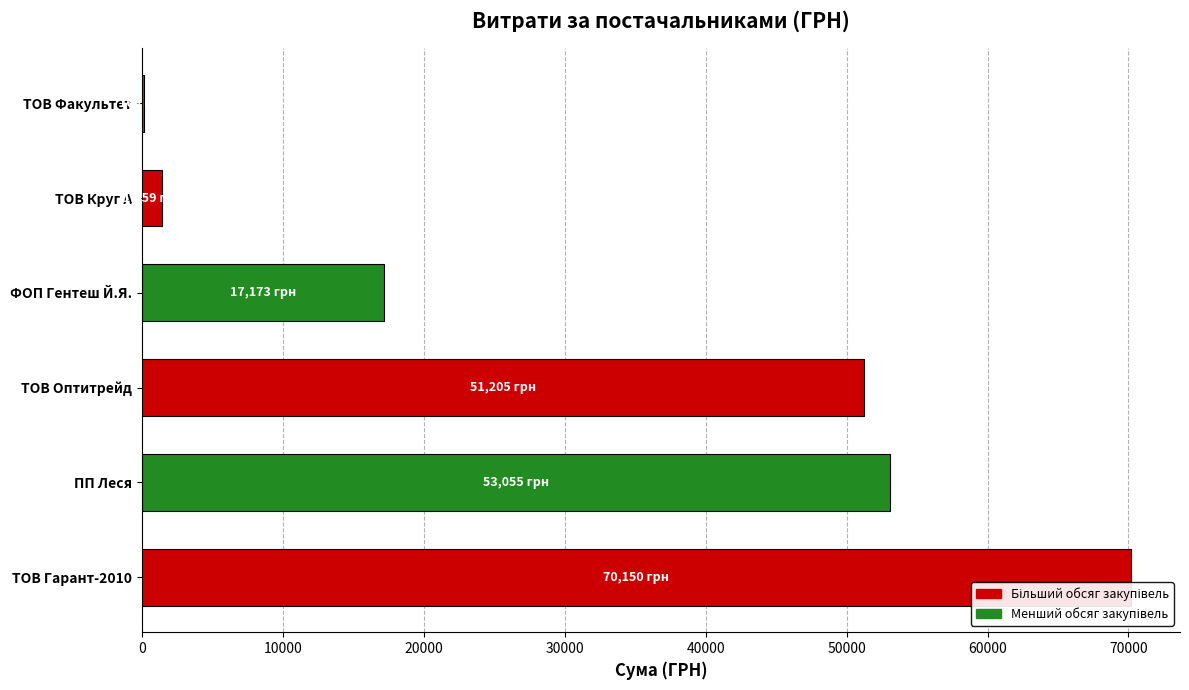

What is the sum of all values?

193206.7